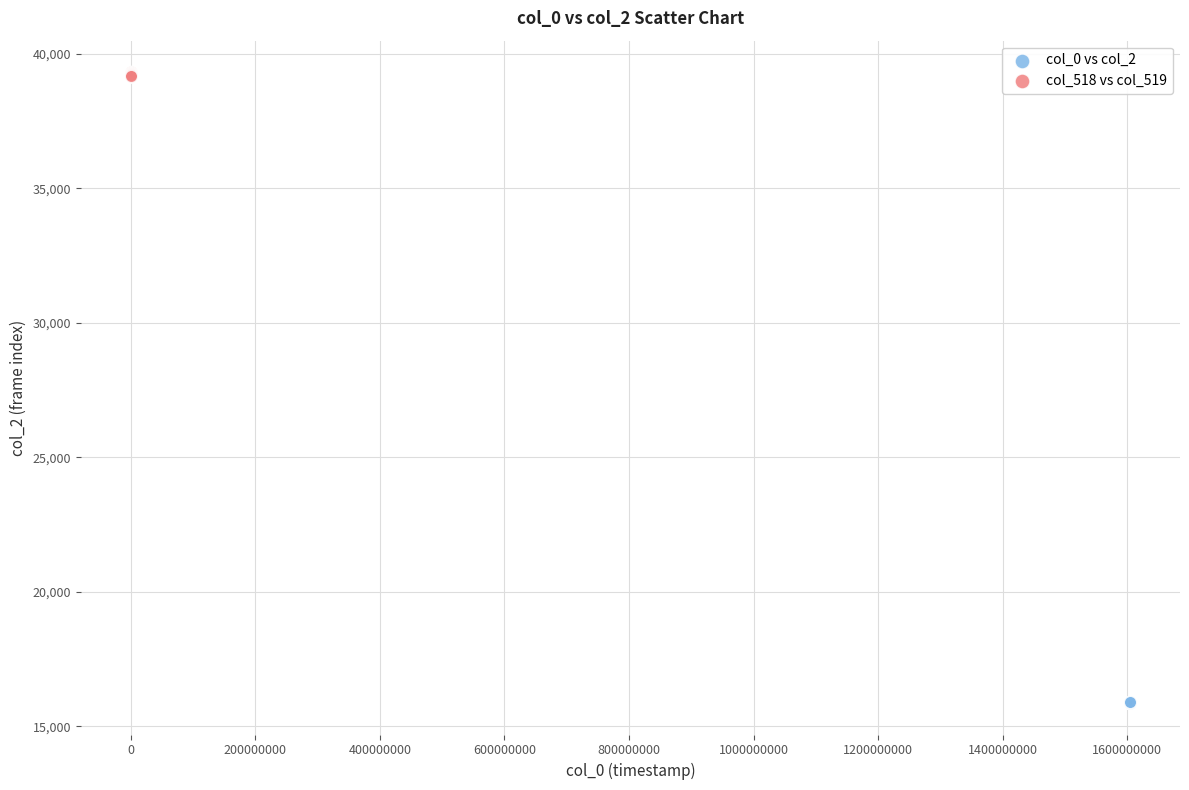

Which series contains the lowest Y value?

col_0 vs col_2